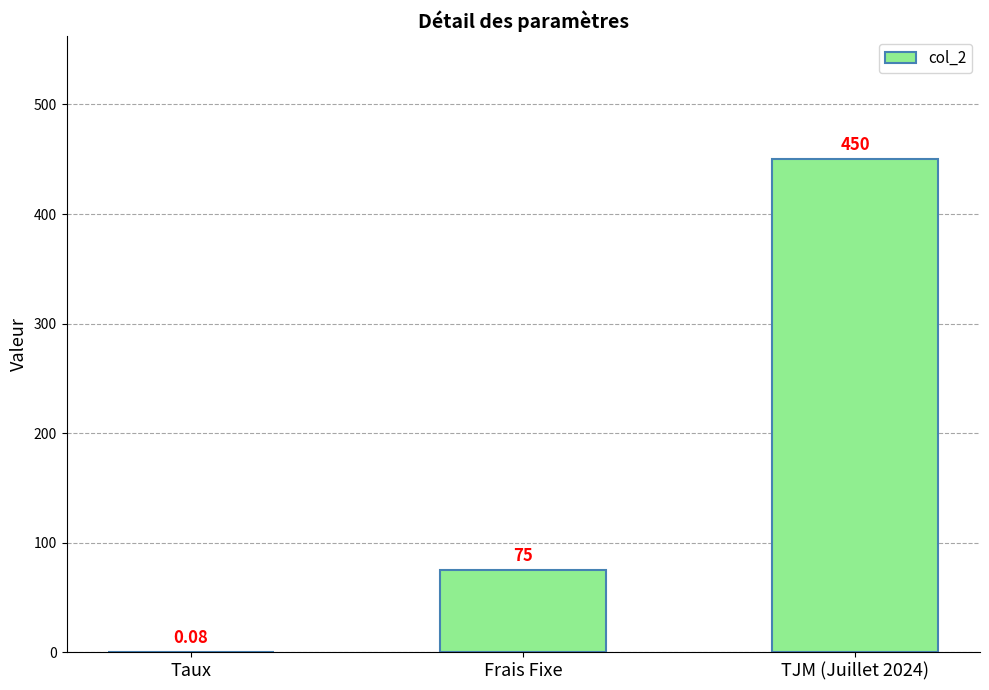

What value does the data have at TJM (Juillet 2024)?

450.0